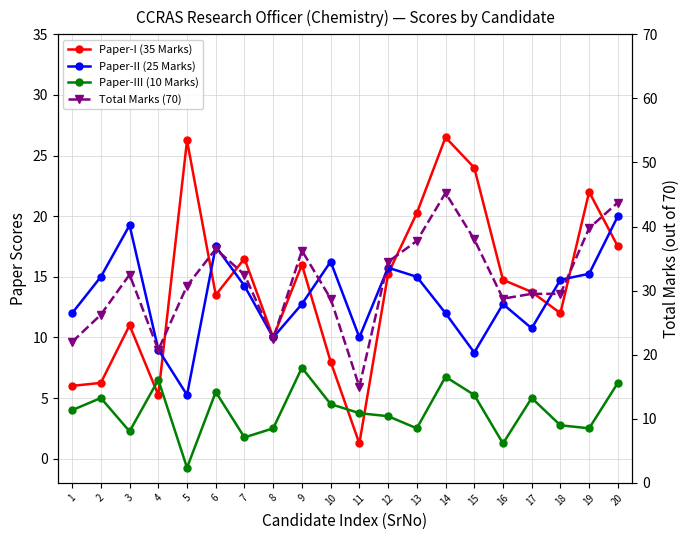

Does the chart have visible grid lines?

Yes